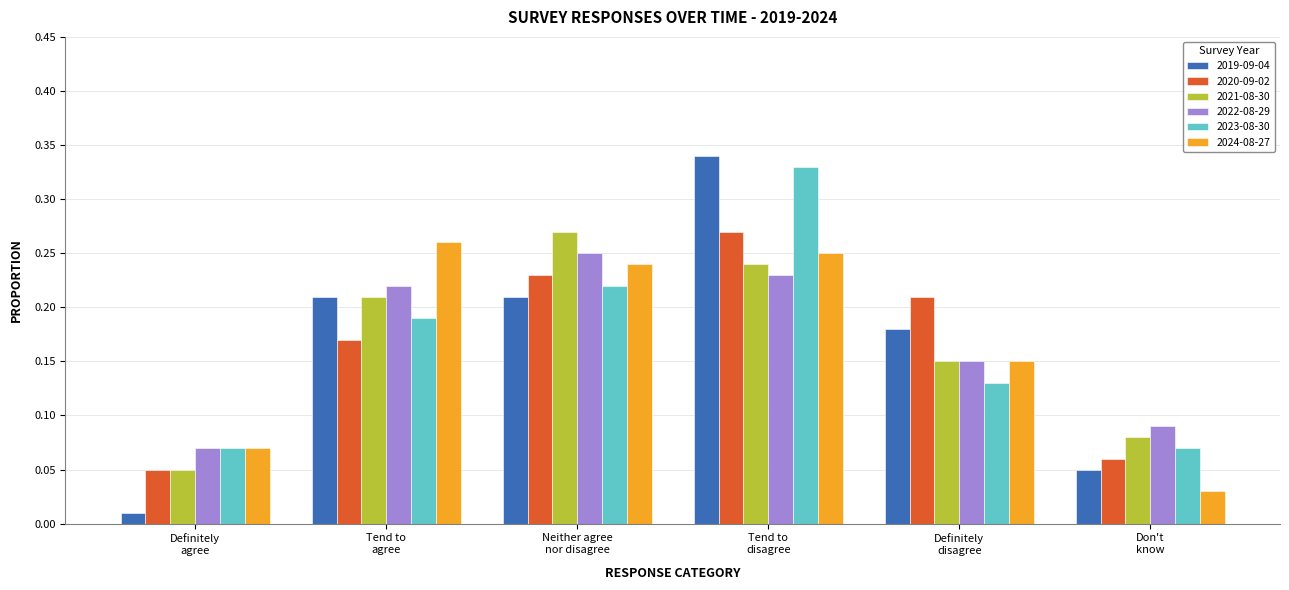

Which series has the largest range (max minus min)?

2019-09-04